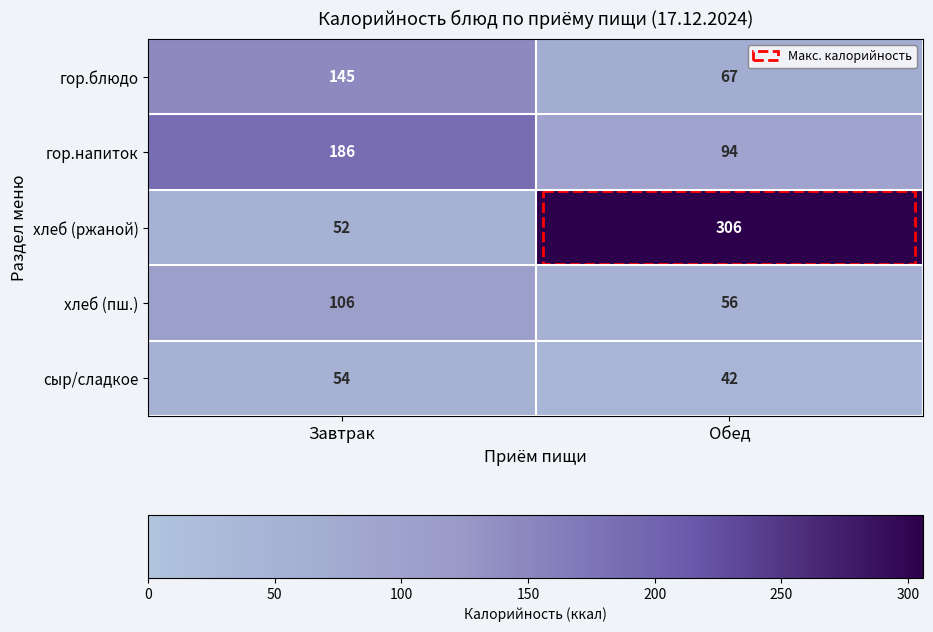

Which label corresponds to the smallest value in the chart?

Обед